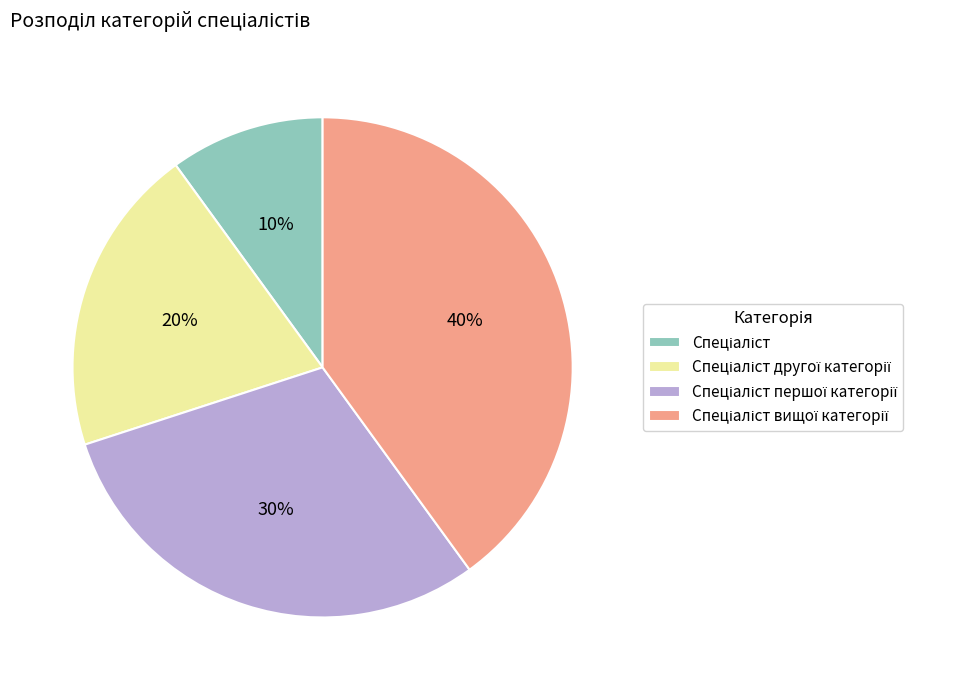

To the nearest percent, what is the average slice percentage?

25%